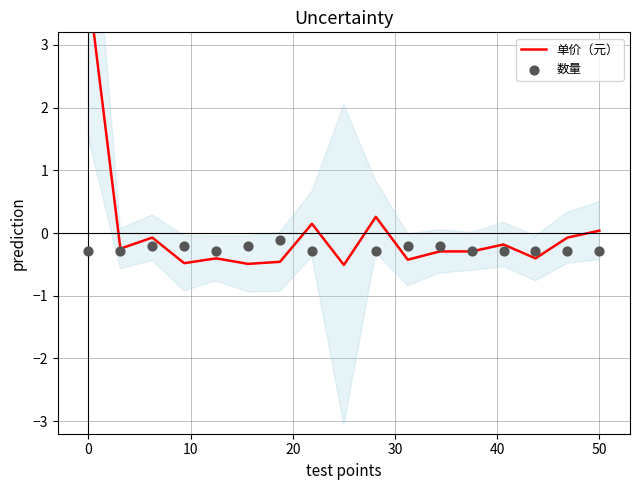

What are all the series names shown in the legend?

单价（元）, 数量